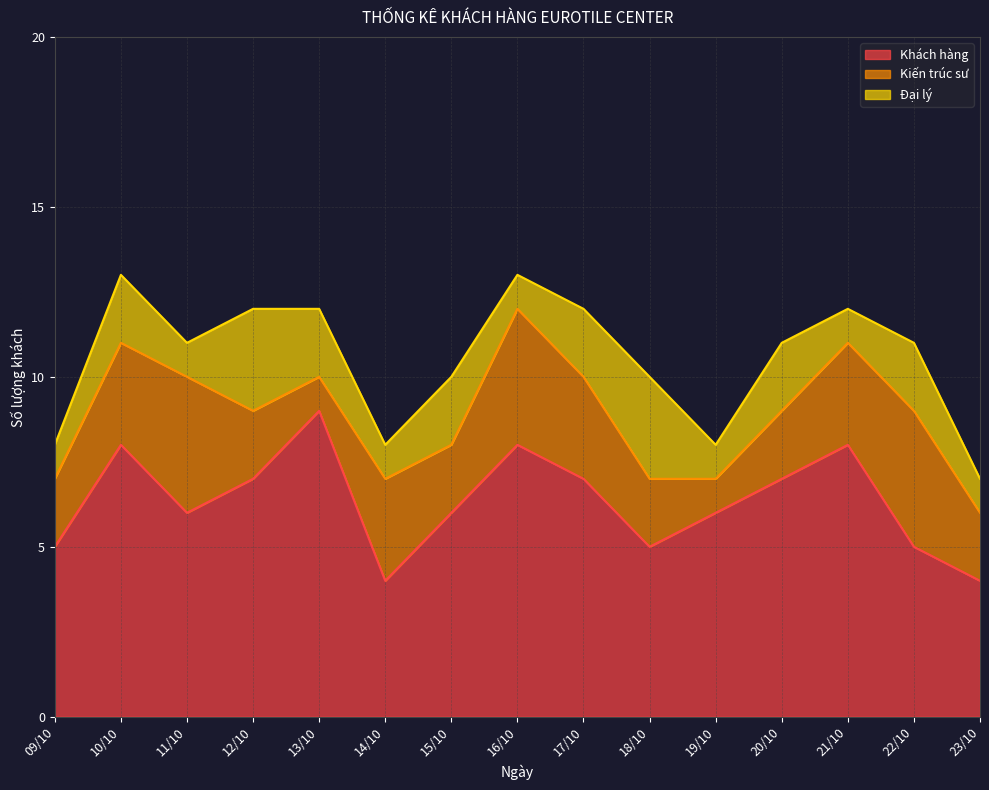

List the labels in order of Kiến trúc sư value, largest first.

11/10, 16/10, 22/10, 10/10, 14/10, 17/10, 21/10, 09/10, 12/10, 15/10, 18/10, 20/10, 23/10, 13/10, 19/10